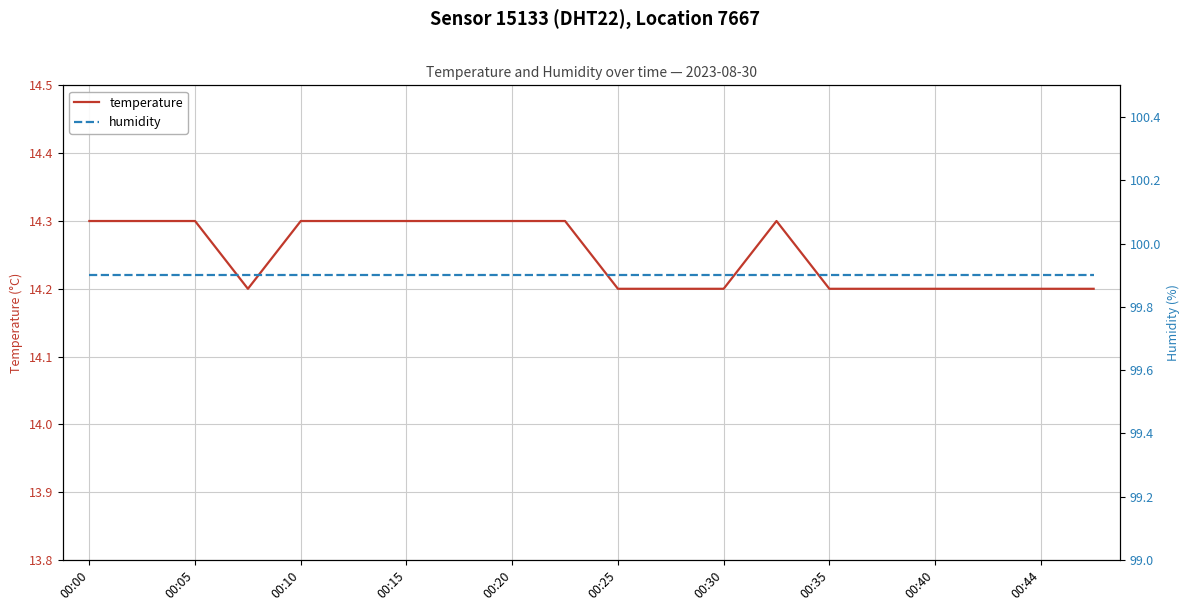

Is it true that temperature equals 14.3 at 00:10?

True